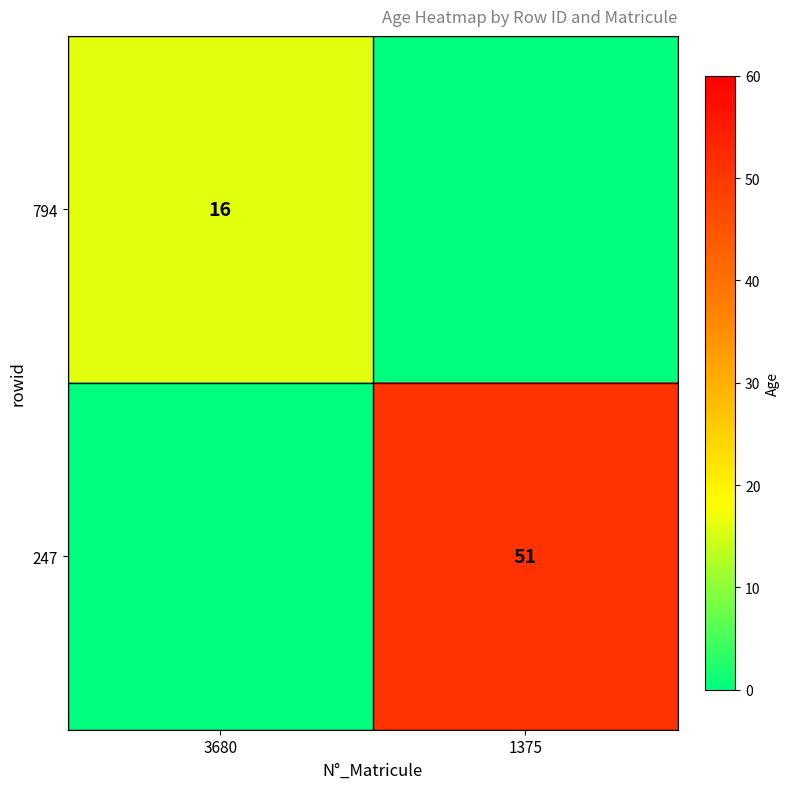

Is the value of 247 at 1375 greater than the value of 794 at 3680?

Yes